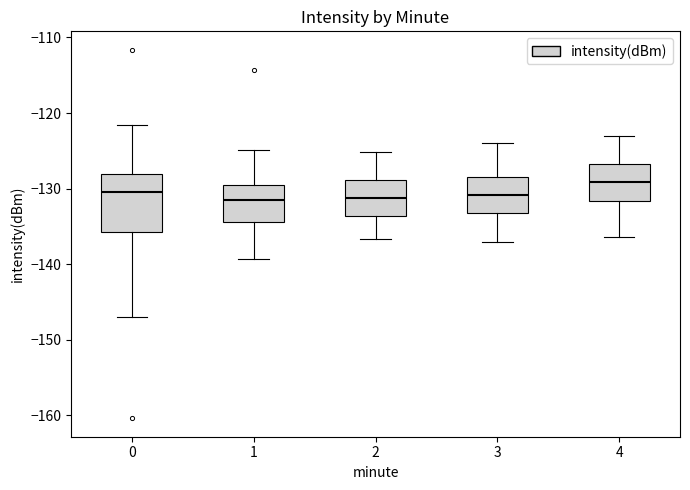

Where does the upper whisker of the box at x = 4 end on the y-axis? The values are not printed on the chart, so give them approximately, as read against the axis.

-123